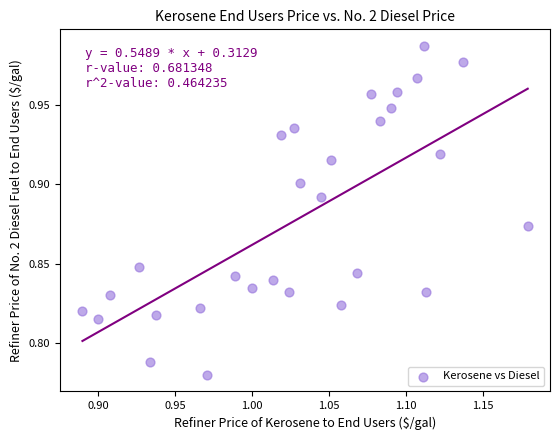

What is the range of X values (max minus min)?

0.3